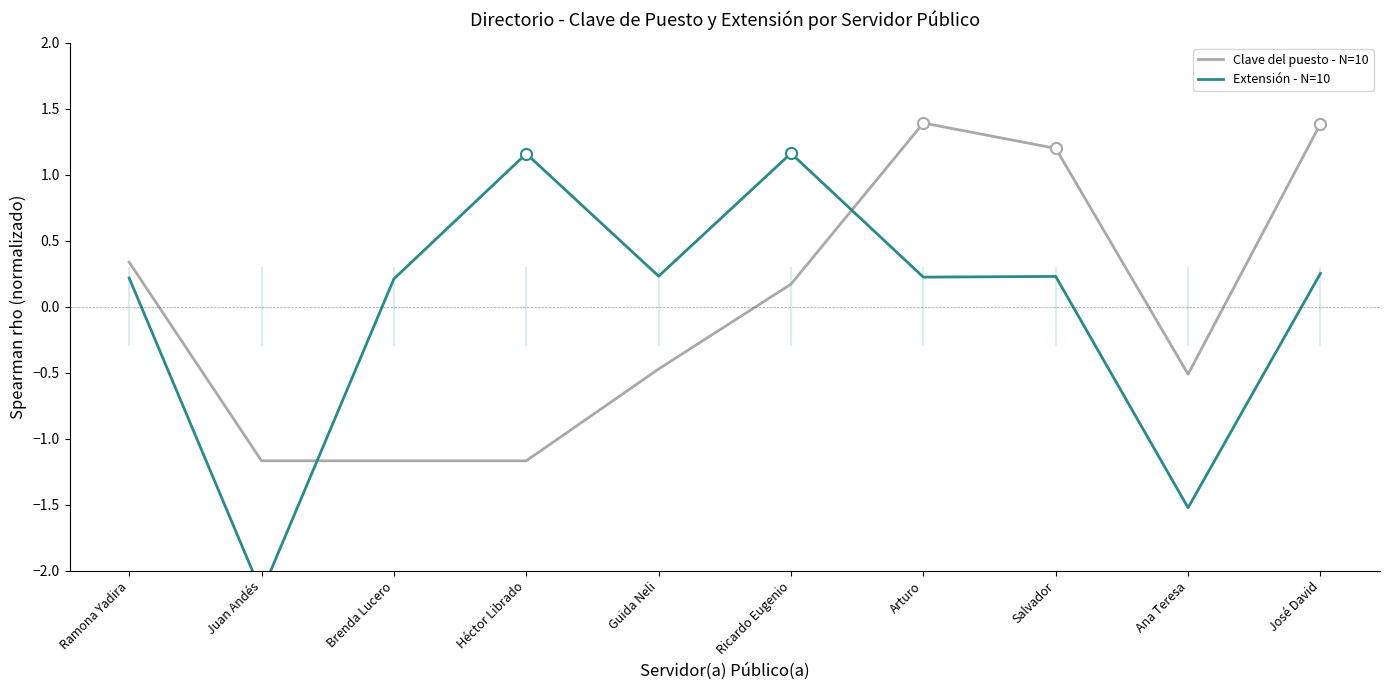

List the series in order of their peak value, lowest first.

Extensión - N=10, Clave del puesto - N=10